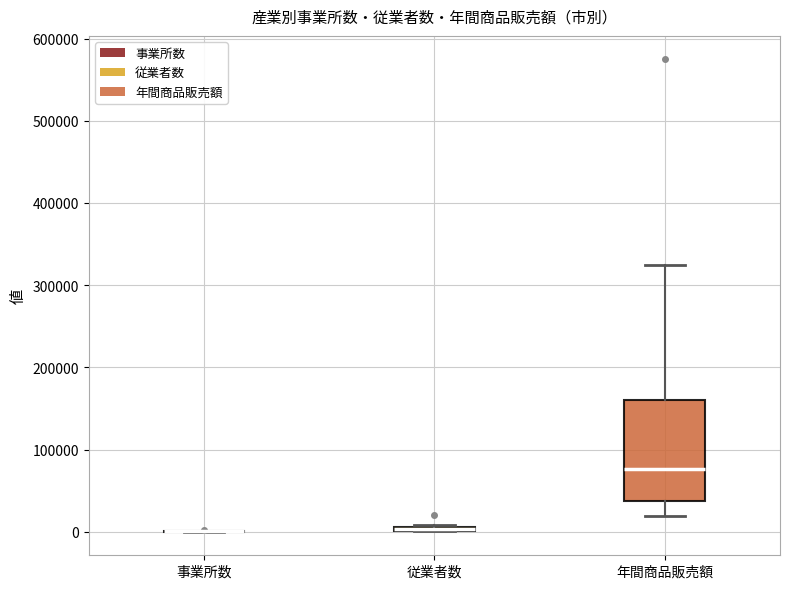

Where is the upper edge of the box for 従業者数 on the y-axis? The values are not printed on the chart, so give them approximately, as read against the axis.

10000